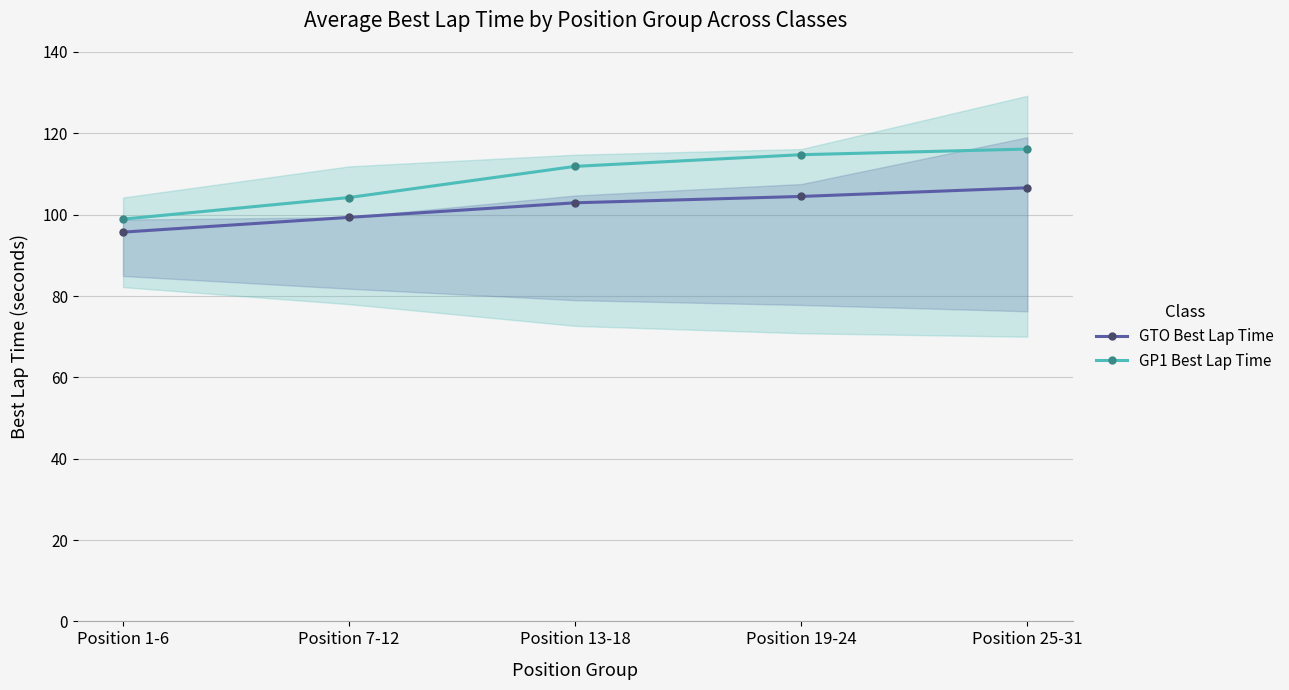

What is the average value of the GP1 Best Lap Time series?

109.2